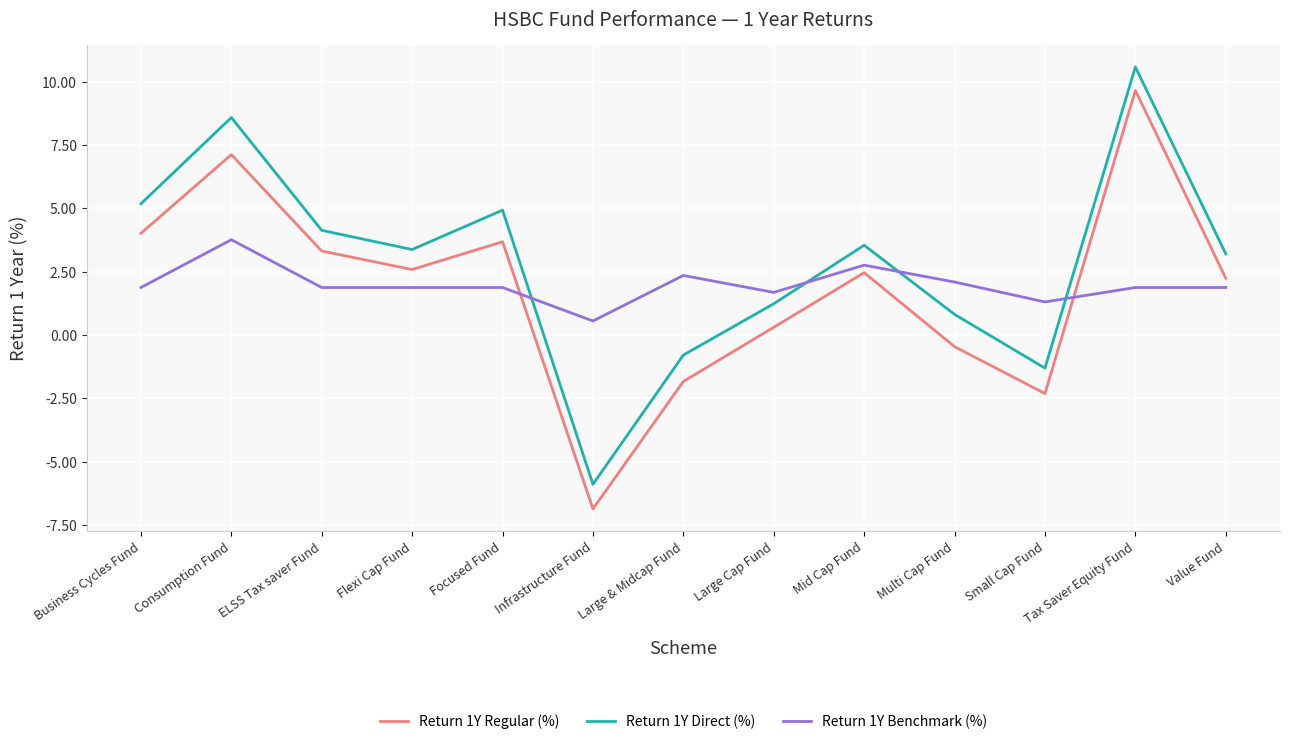

Which label corresponds to the largest value in the chart?

Tax Saver Equity Fund